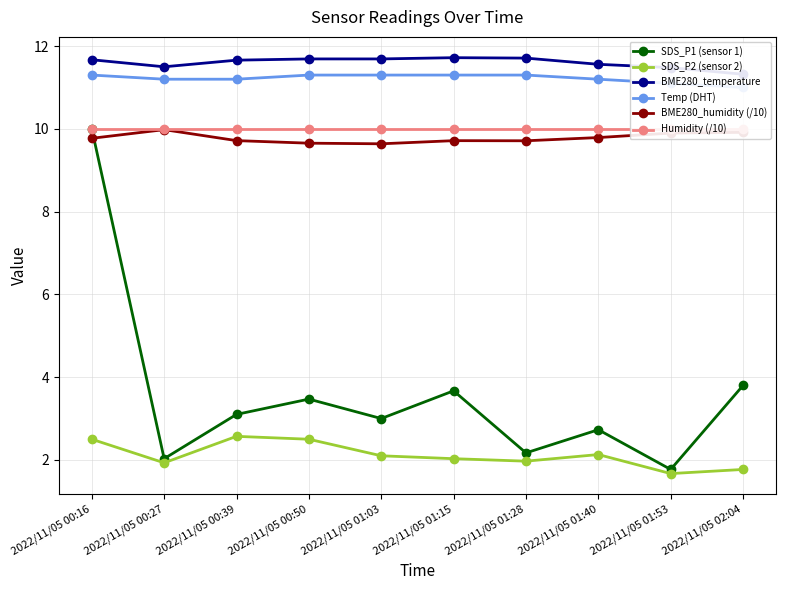

Which series changed the most between 2022/11/05 00:50 and 2022/11/05 01:03?

SDS_P1 (sensor 1)